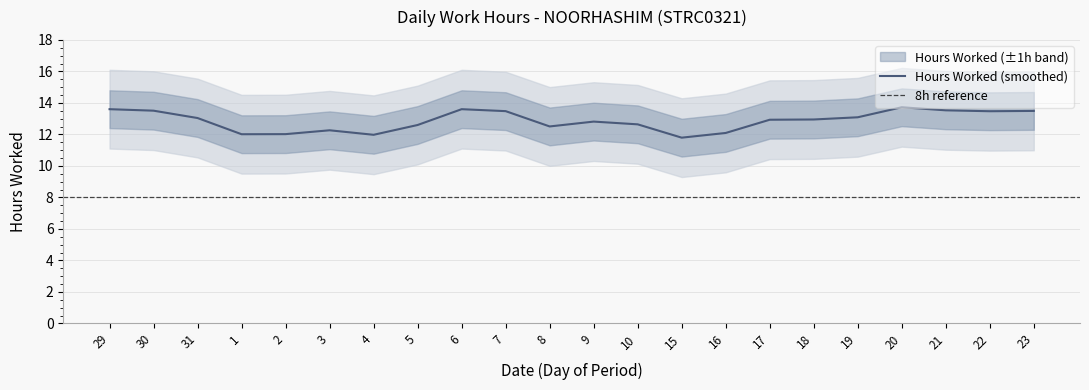

What is the lowest value of the Hours Worked (smoothed) series?

11.8